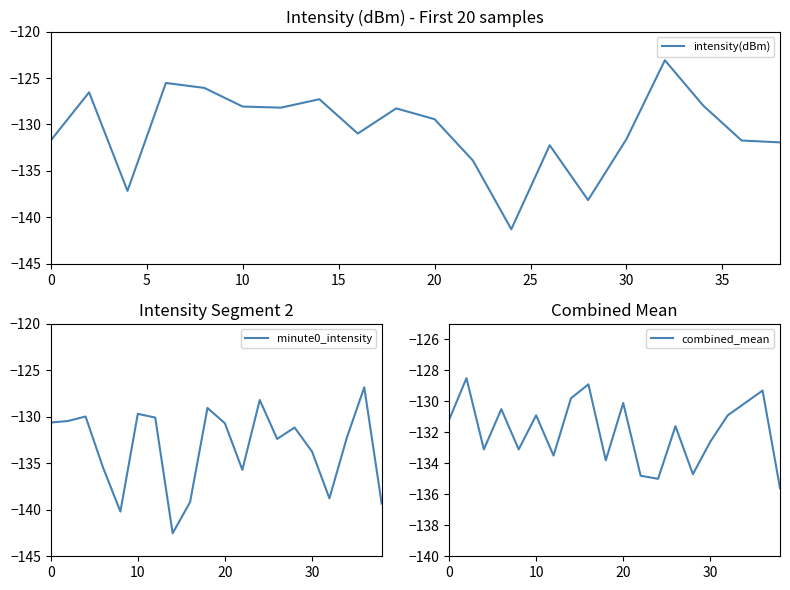

The value of combined_mean at 20 is -130.1. True or false?

True